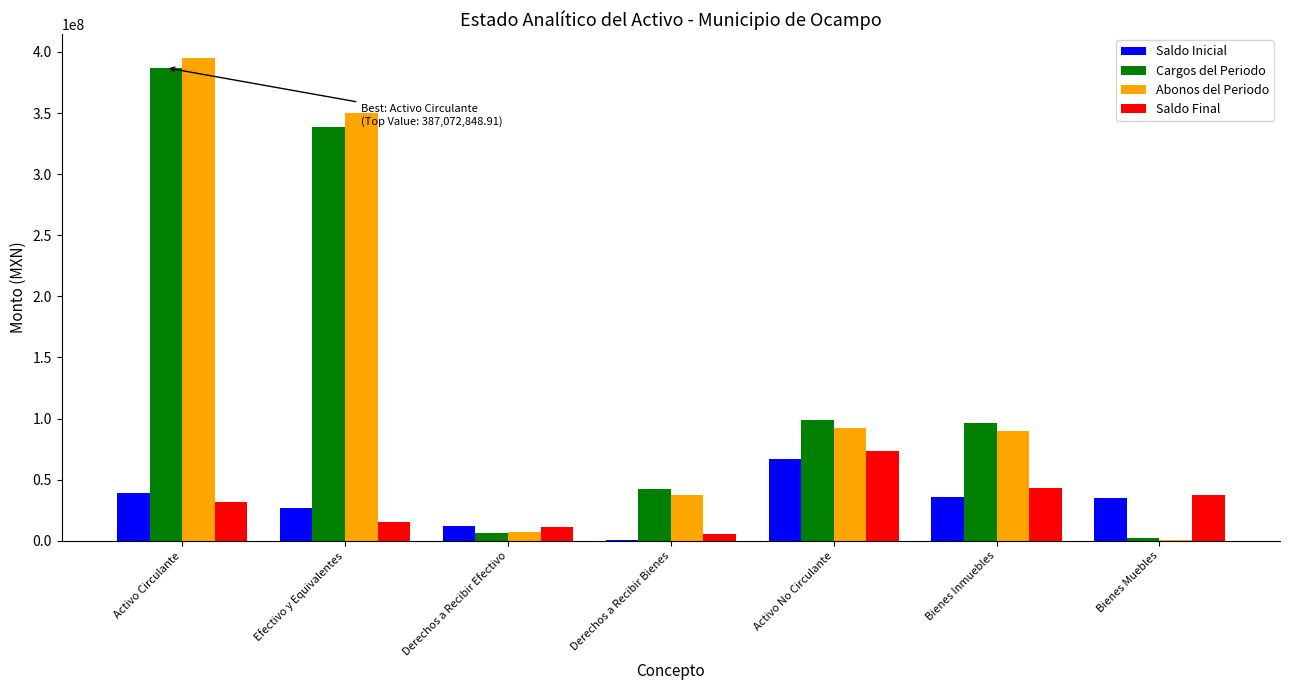

What is the sum of all Saldo Final values?

216428401.3